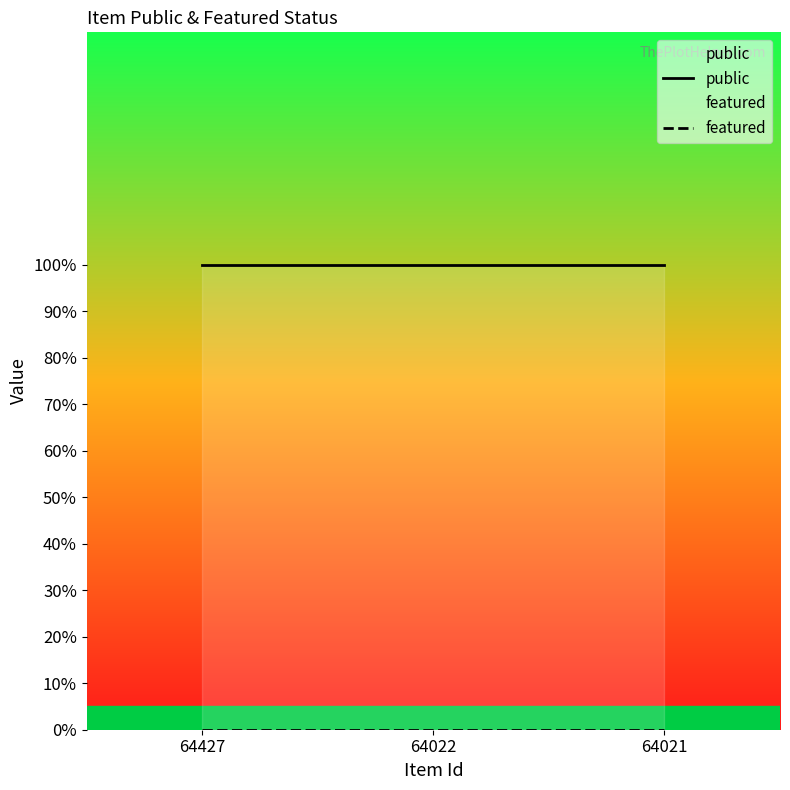

At which category is the sum across all series the highest?

64427